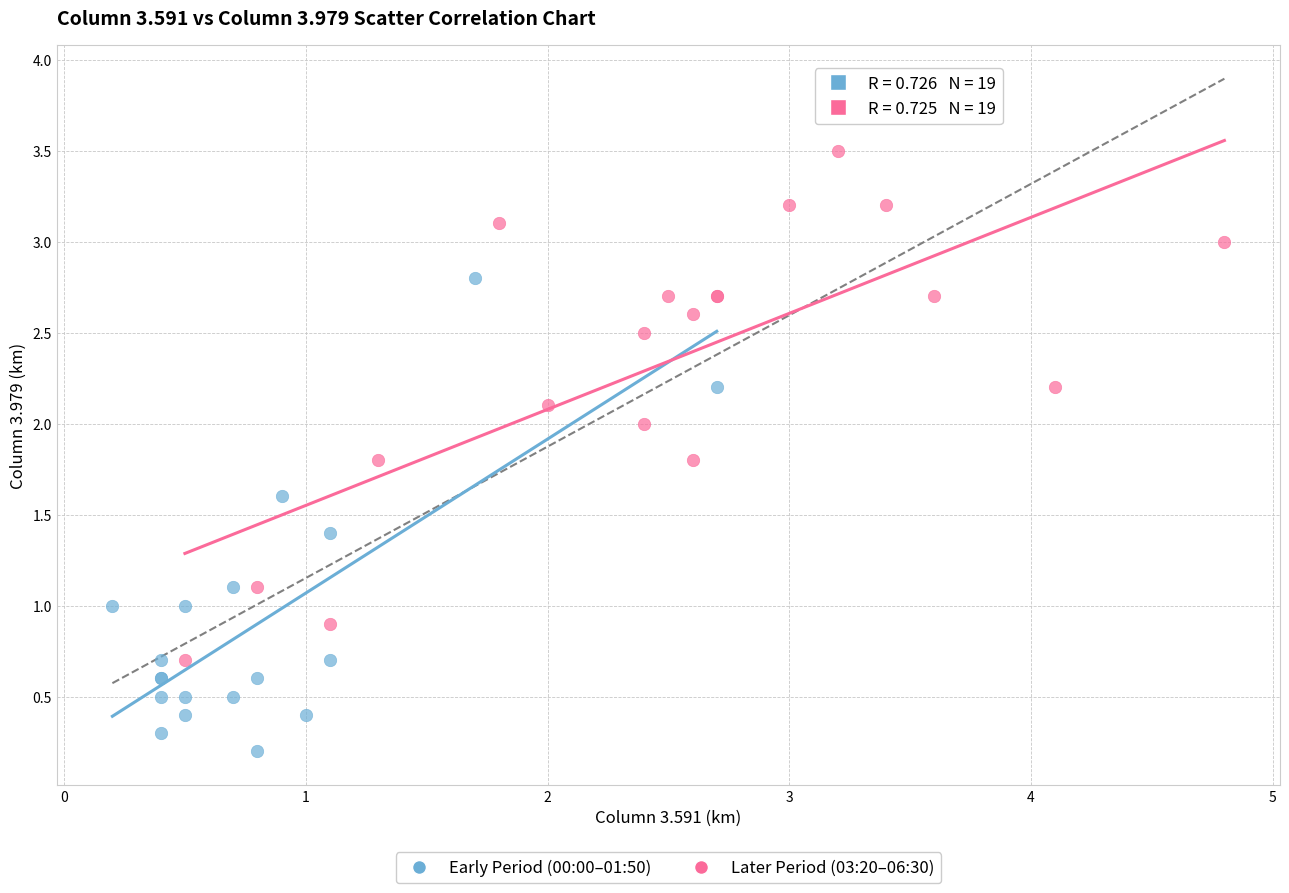

Which series has the largest Y range (max minus min)?

Later Period (03:20–06:30)